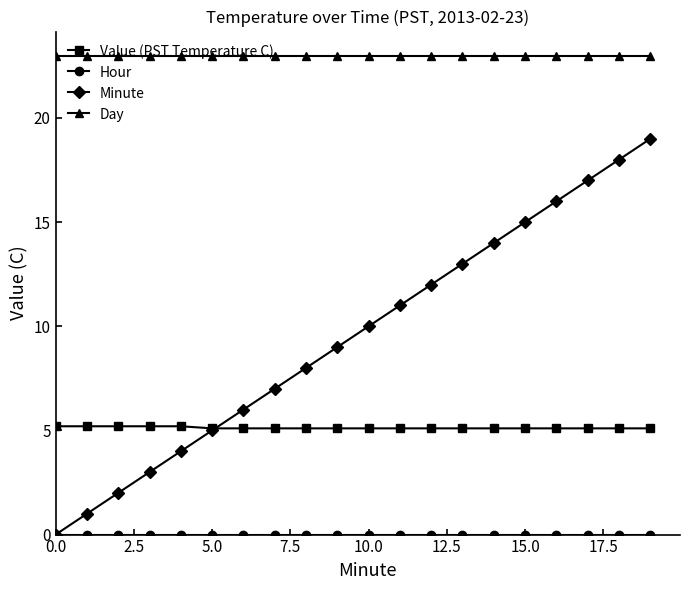

Which series has the largest range (max minus min)?

Minute